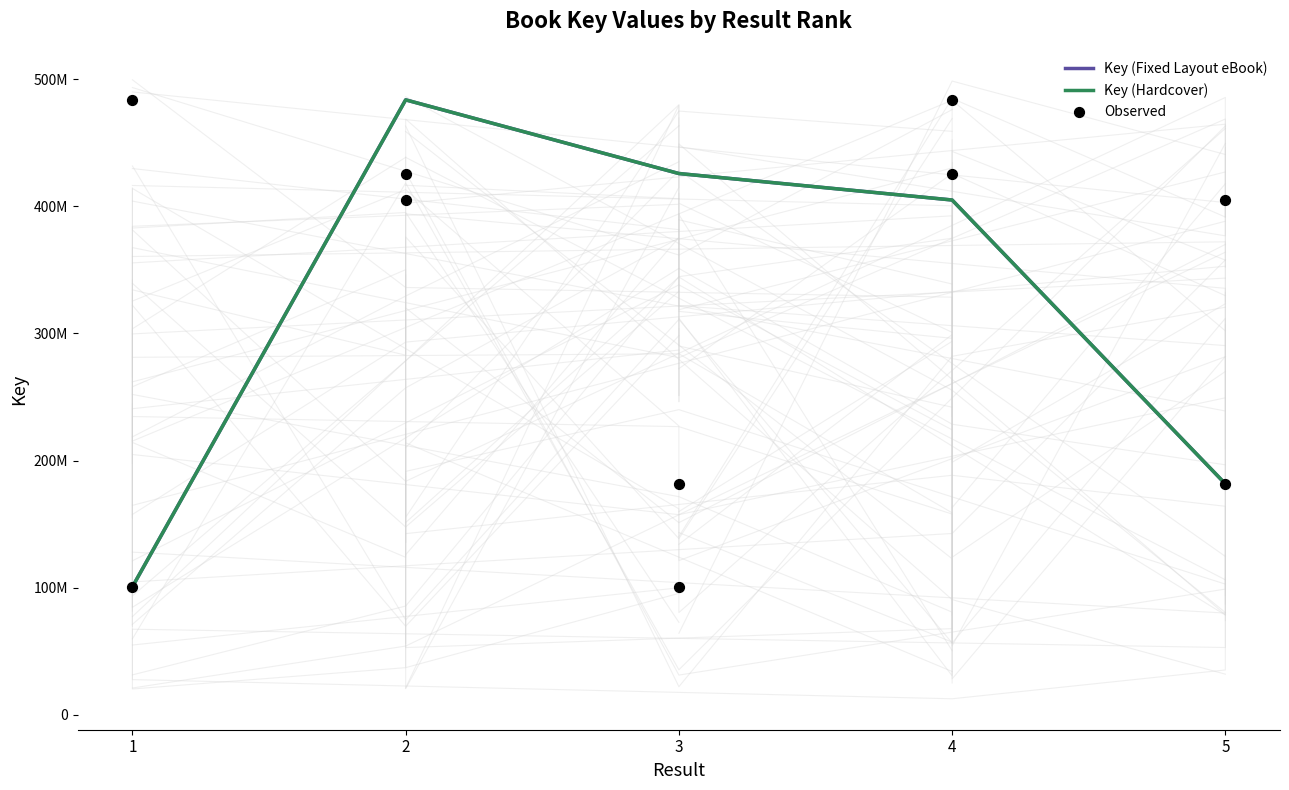

At how many categories does at least one series exceed 466816458?

1